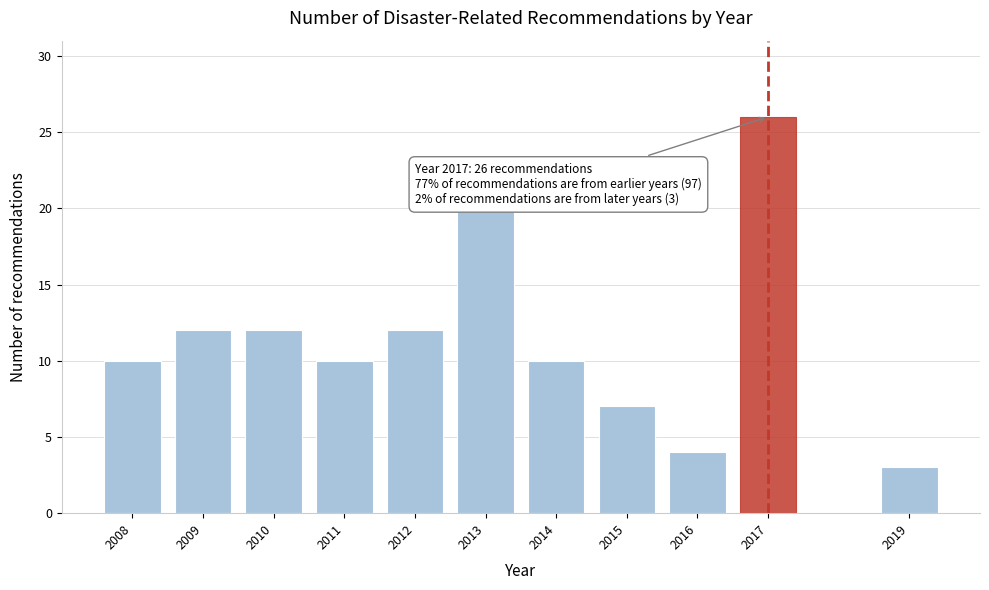

Reading right to left, what are all the values shown in this chart?

3	26	4	7	10	20	12	10	12	12	10